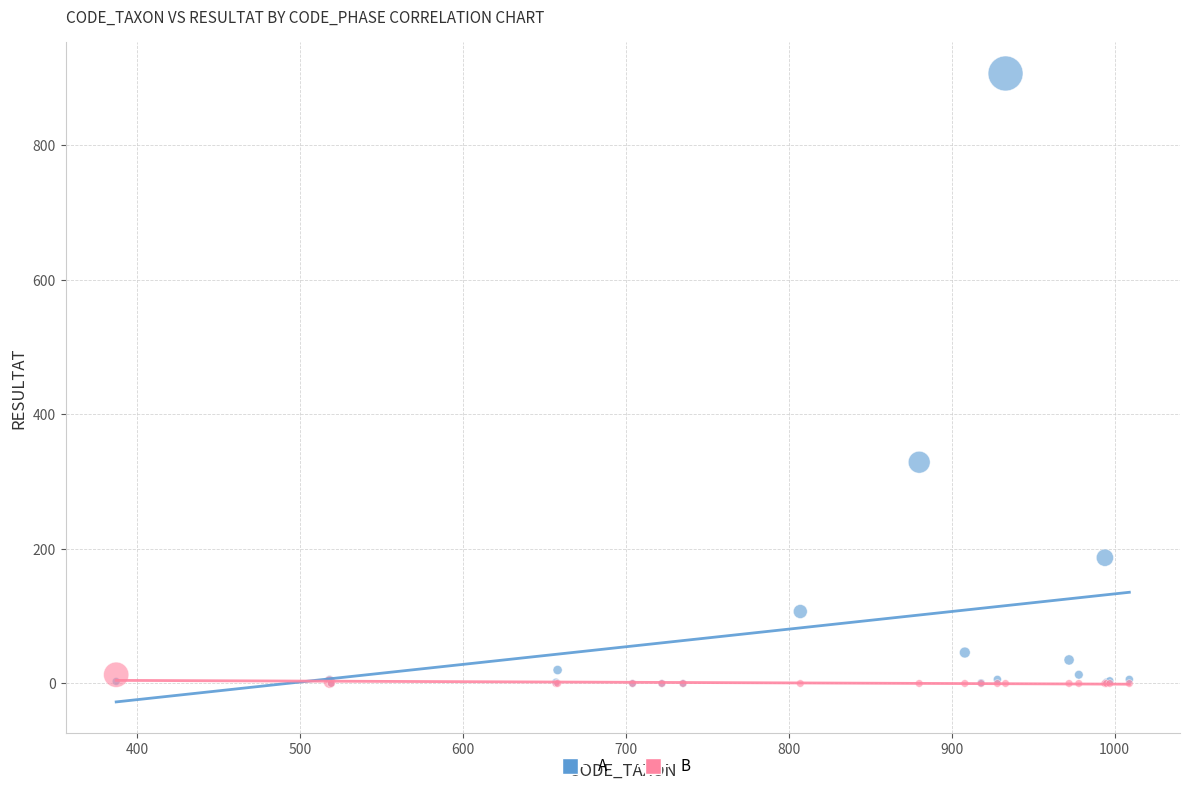

Across all series, what Y value is closest to 453?

329